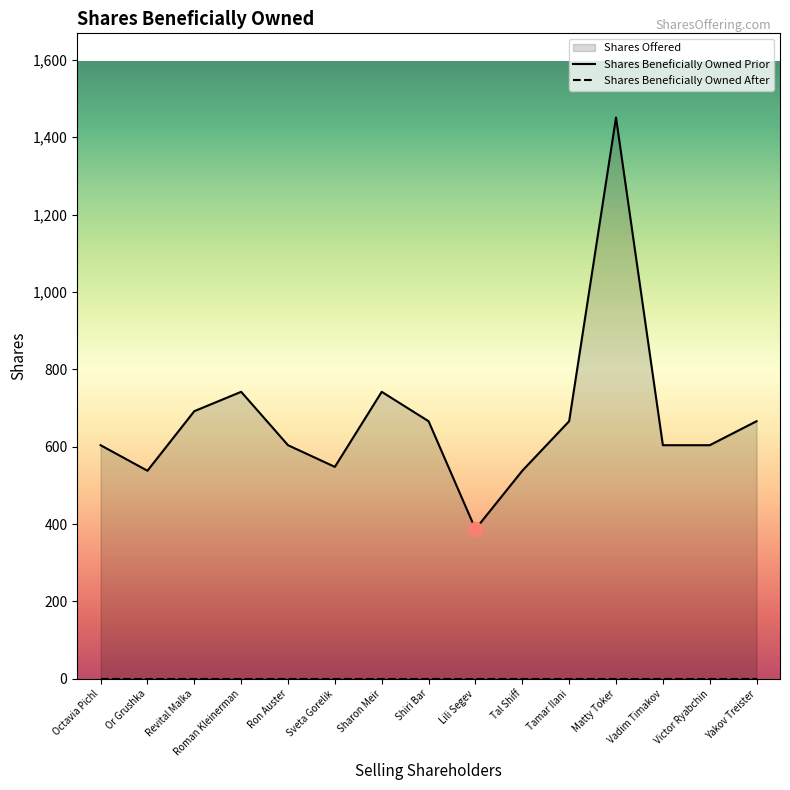

True or false: shares_prior has a value of 1131 at 3.

False